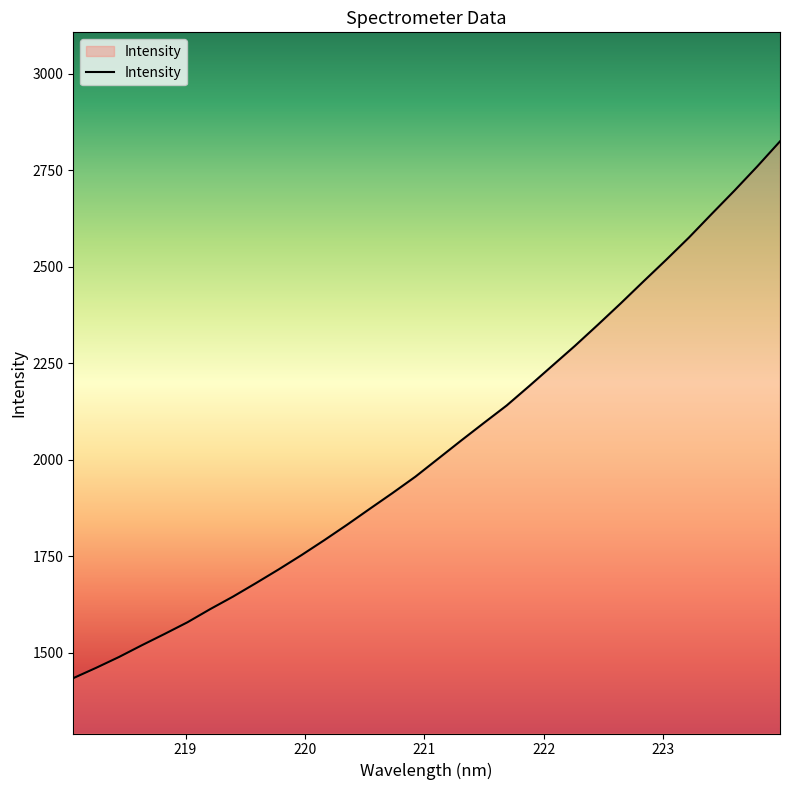

How many lines are shown in the chart?

1